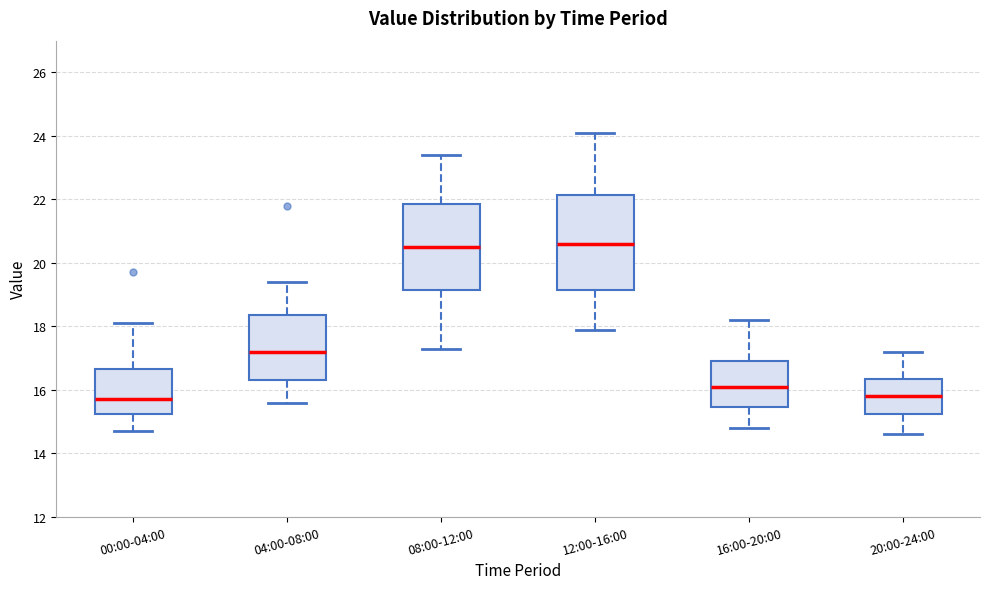

Reading left to right, transcribe this box plot: for each box, give where its median line is, the range the box spans, and where its two whiskers end, as read against the y-axis. The values are not printed on the chart, so give them approximately, as read against the axis.

00:00-04:00: median 15.8, box 15.2 to 16.6, whiskers 14.8 to 18.2
04:00-08:00: median 17.2, box 16.4 to 18.4, whiskers 15.6 to 19.4
08:00-12:00: median 20.6, box 19.2 to 21.8, whiskers 17.4 to 23.4
12:00-16:00: median 20.6, box 19.2 to 22.2, whiskers 18.0 to 24.2
16:00-20:00: median 16.2, box 15.4 to 17.0, whiskers 14.8 to 18.2
20:00-24:00: median 15.8, box 15.2 to 16.4, whiskers 14.6 to 17.2